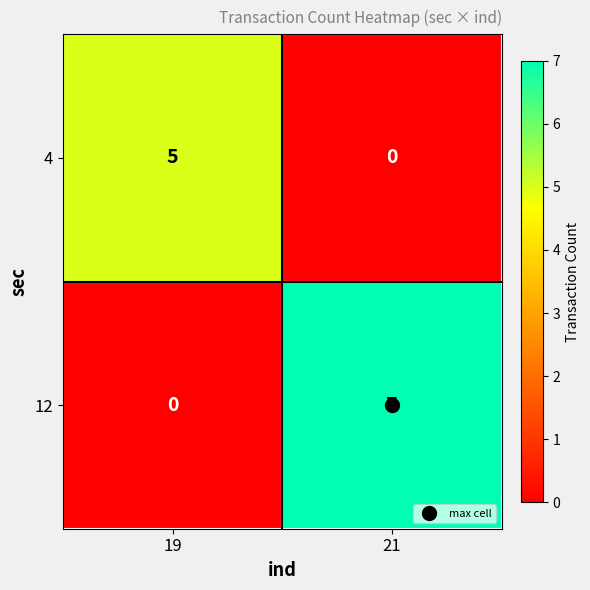

What is the greatest value displayed?

7